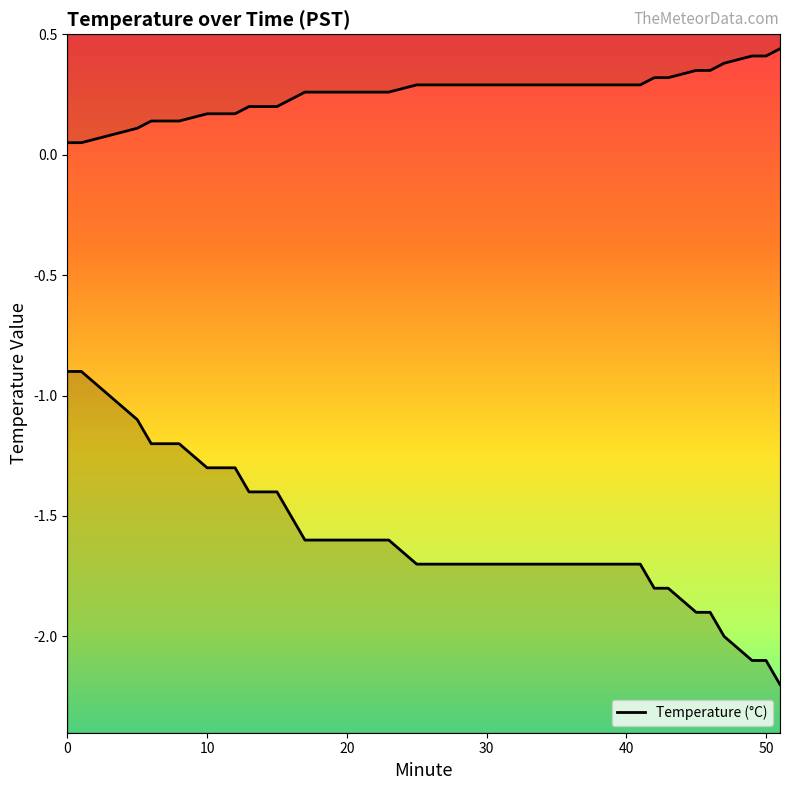

What is the value of the 17th point from the left?

-1.6